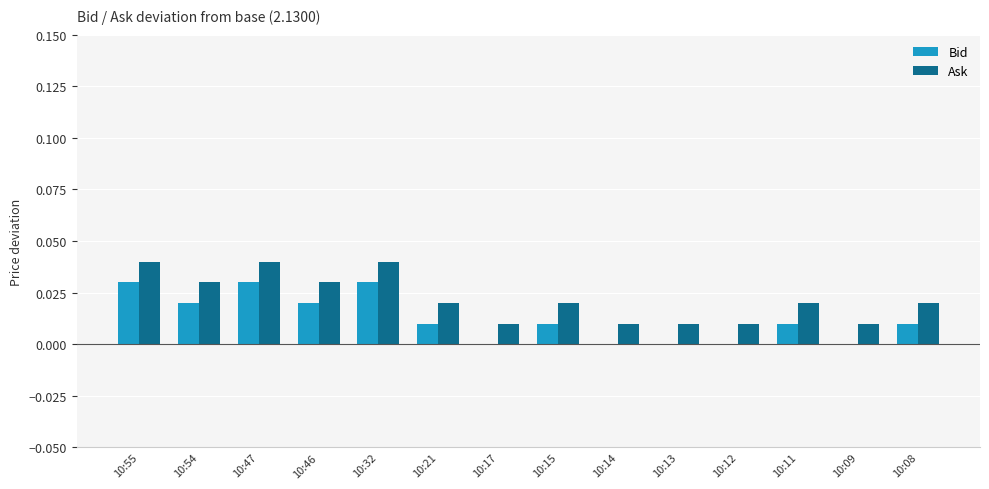

How many categories are shown in the chart?

14